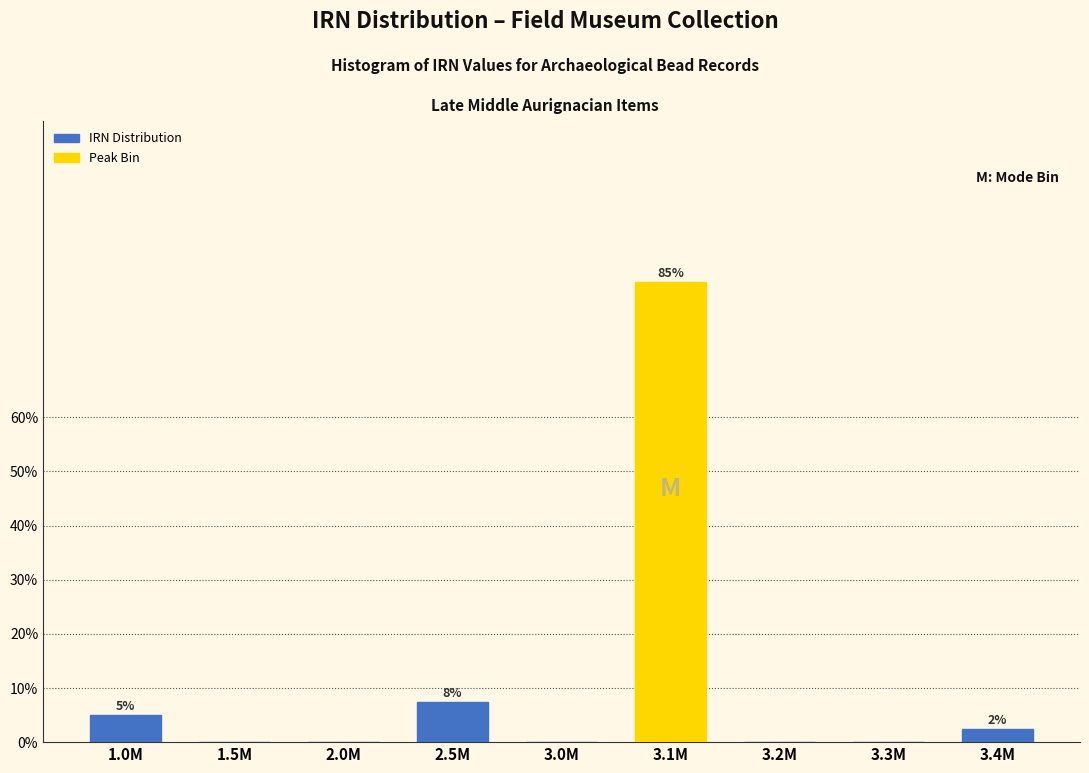

Reading left to right, list all the values displayed in this chart.

1.0M=5.0	1.5M=0.0	2.0M=0.0	2.5M=7.5	3.0M=0.0	3.1M=85.0	3.2M=0.0	3.3M=0.0	3.4M=2.5